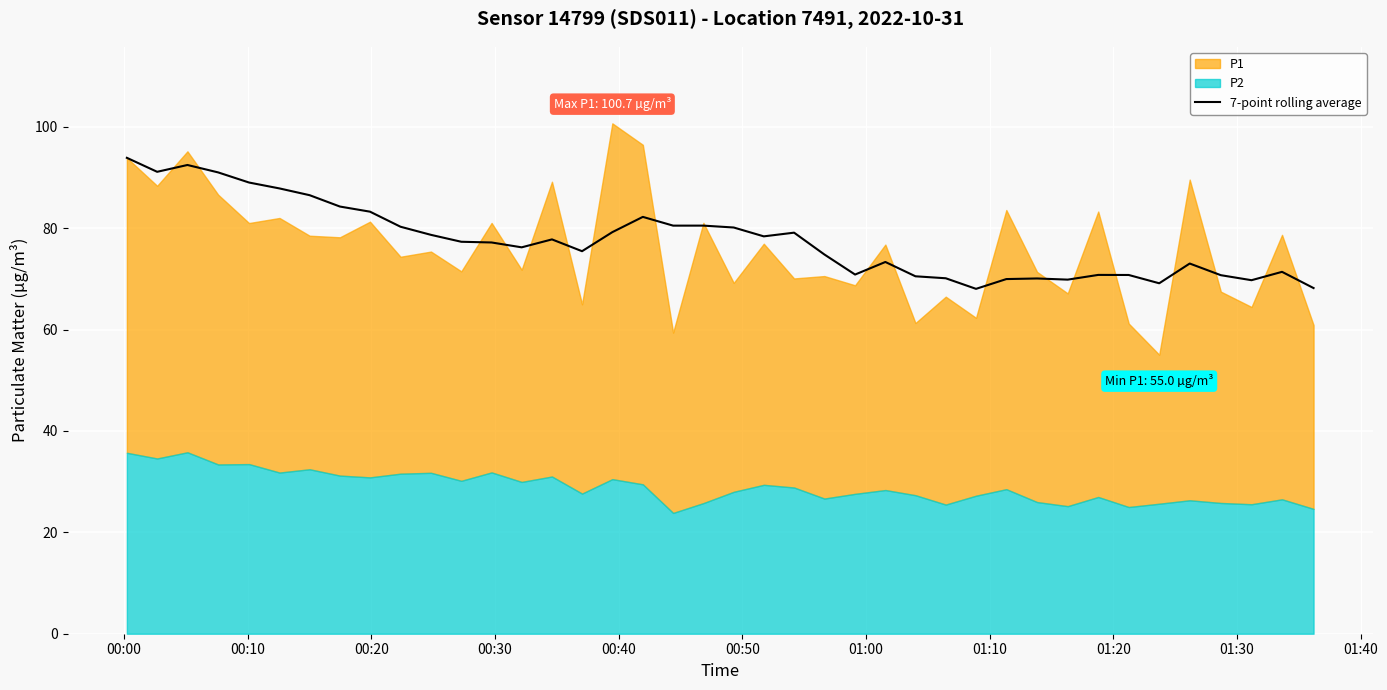

What is the highest value of the 7-point rolling average series?

93.9